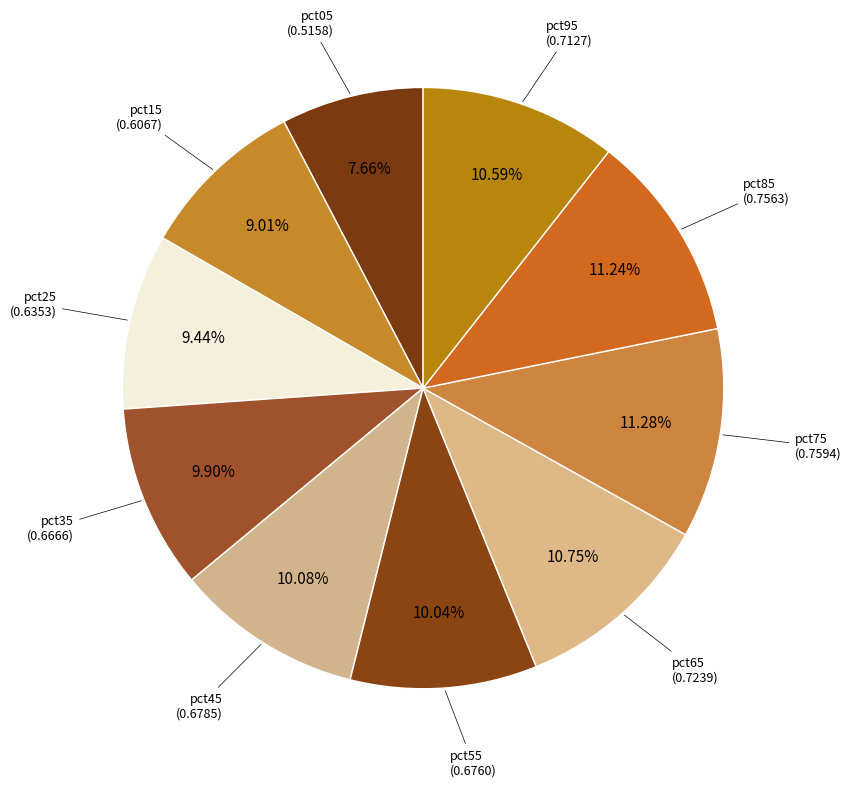

What percentage is NOT represented by pct25?

90.6%